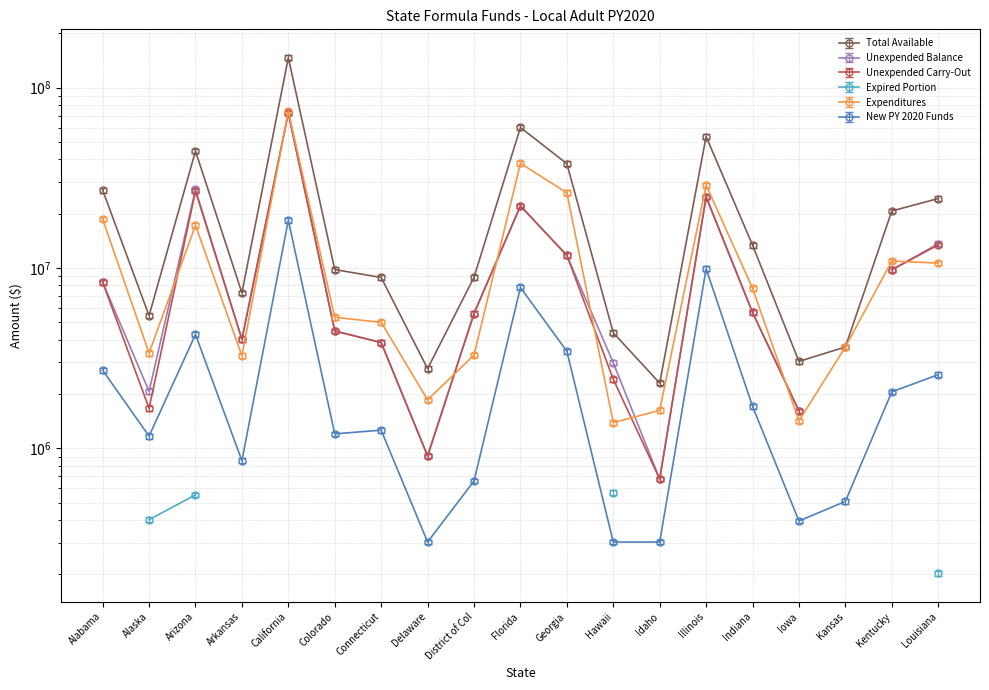

True or false: Total Available has more than 0 interior local peaks.

True